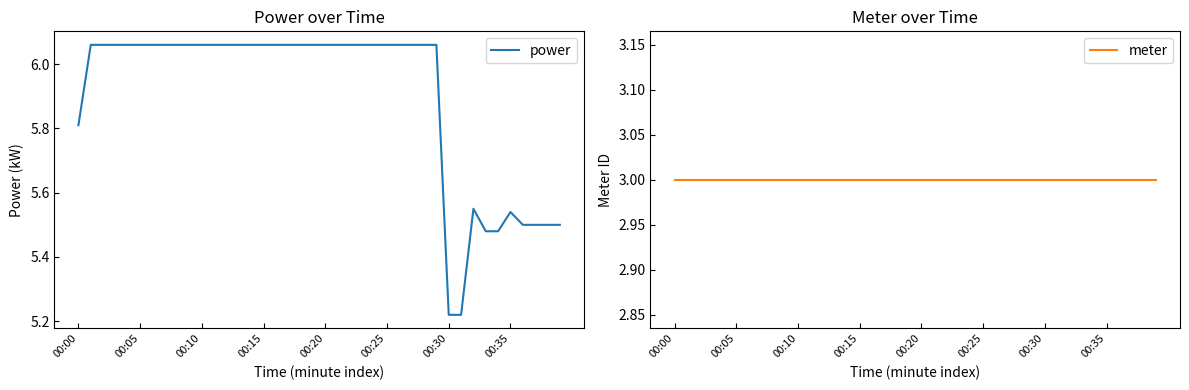

Between 11 and 12, which series saw the biggest shift?

power